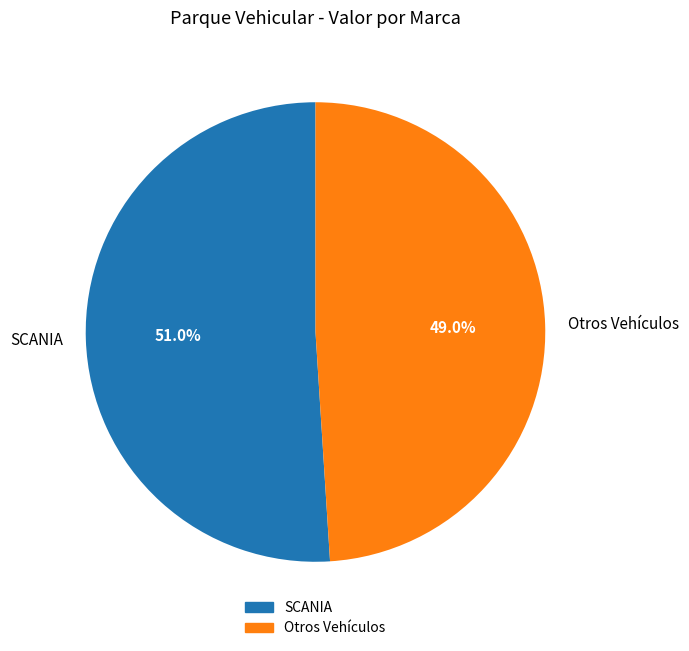

How many segments does this pie chart have?

2